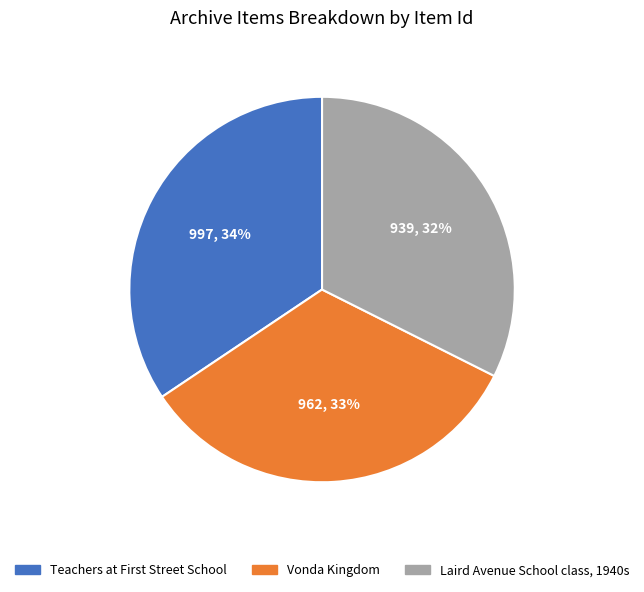

True or false: Vonda Kingdom accounts for 20% of the total.

False